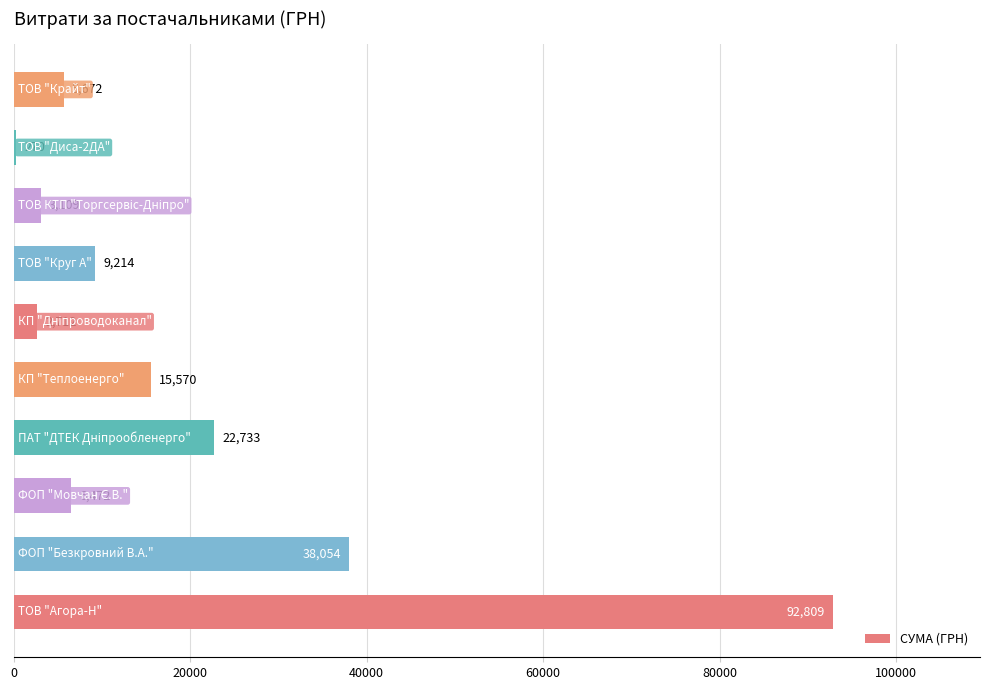

Count the number of values greater than 9214.

5